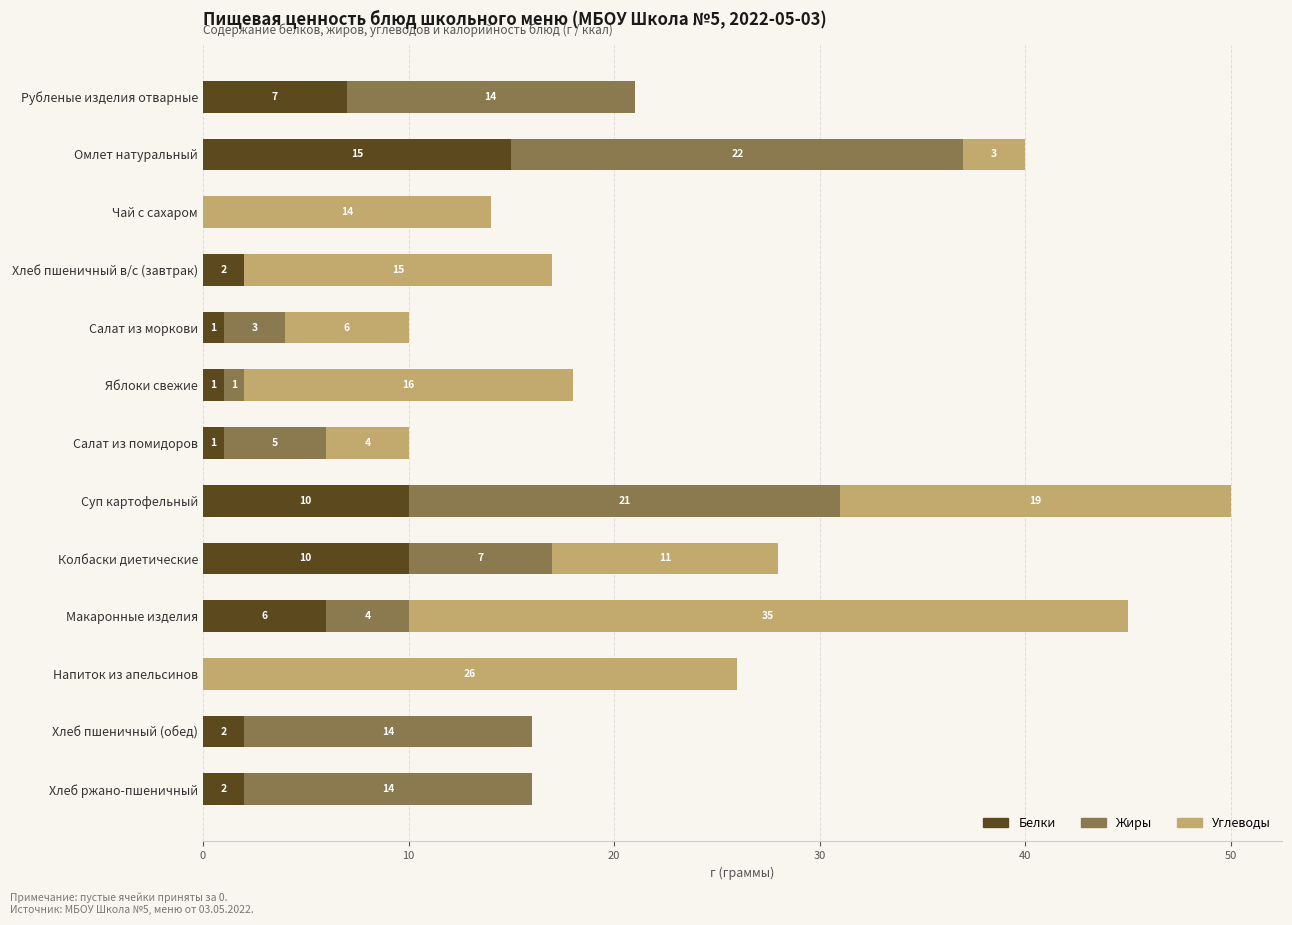

What is the sum of the Белки values at Салат из помидоров and Хлеб пшеничный (обед)?

3